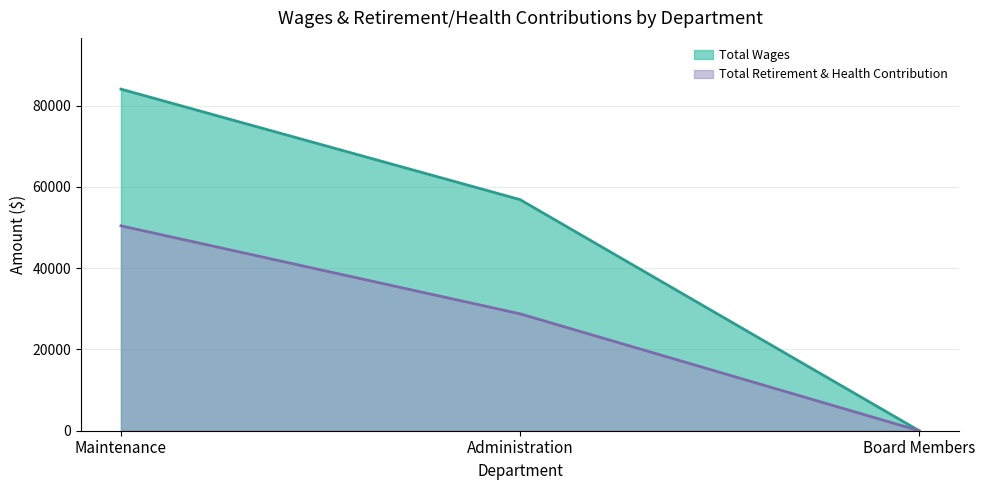

What is the label of the 2nd point from the left?

Administration